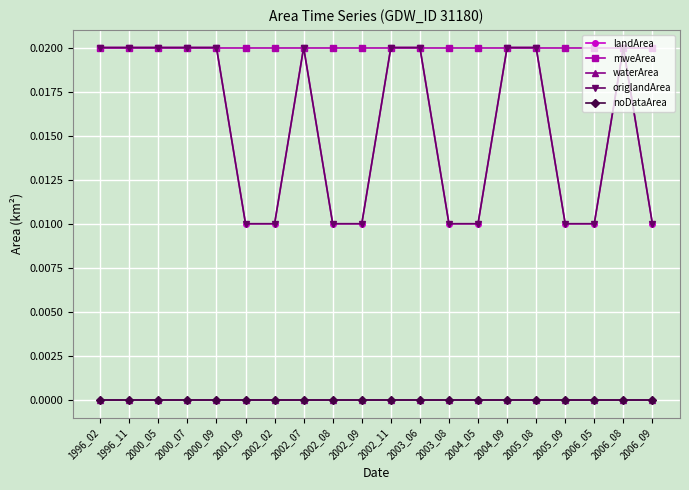

True or false: landArea has more than 1 points higher than both neighbors.

True